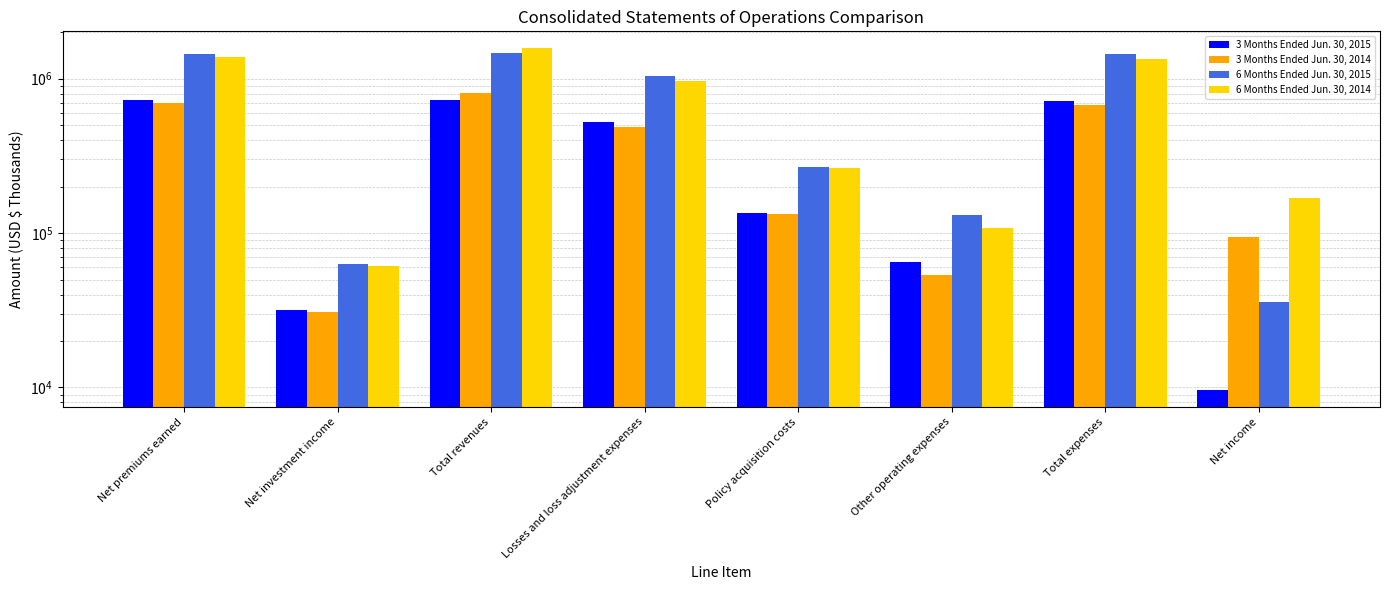

True or false: 6 Months Ended Jun. 30, 2015 has a value of 1367655 at Losses and loss adjustment expenses.

False